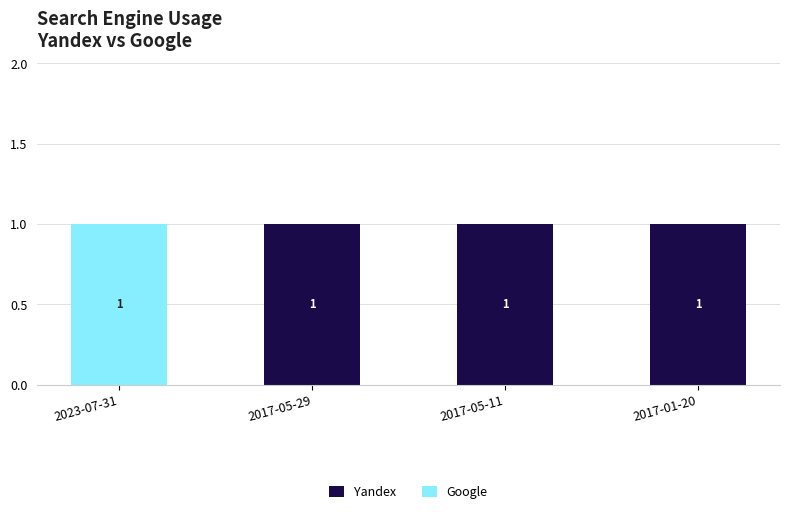

How many Yandex values are between 1 and 2?

3